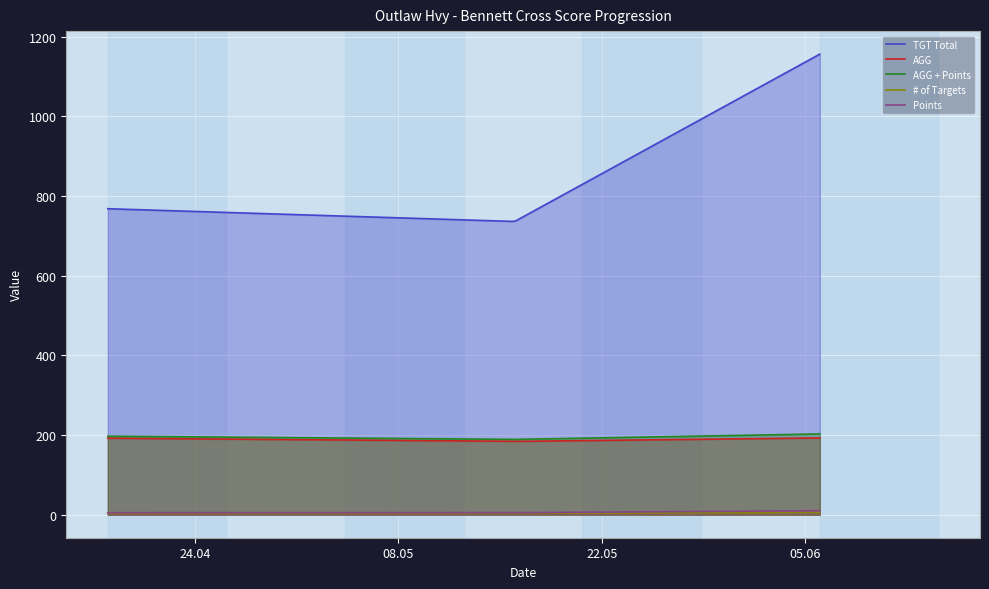

What is the difference between the highest and lowest values at 2021-05-16?

732.0